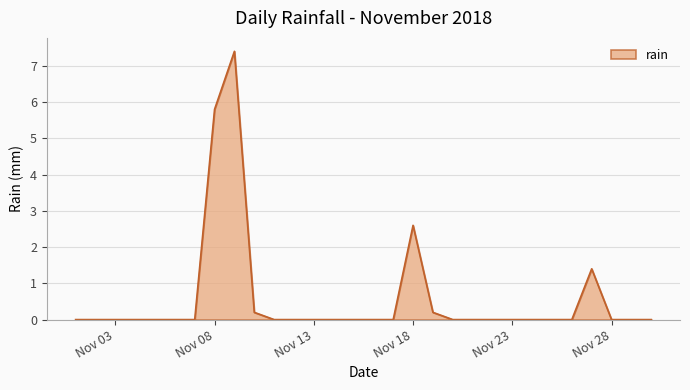

What is the maximum value shown in the chart?

7.4